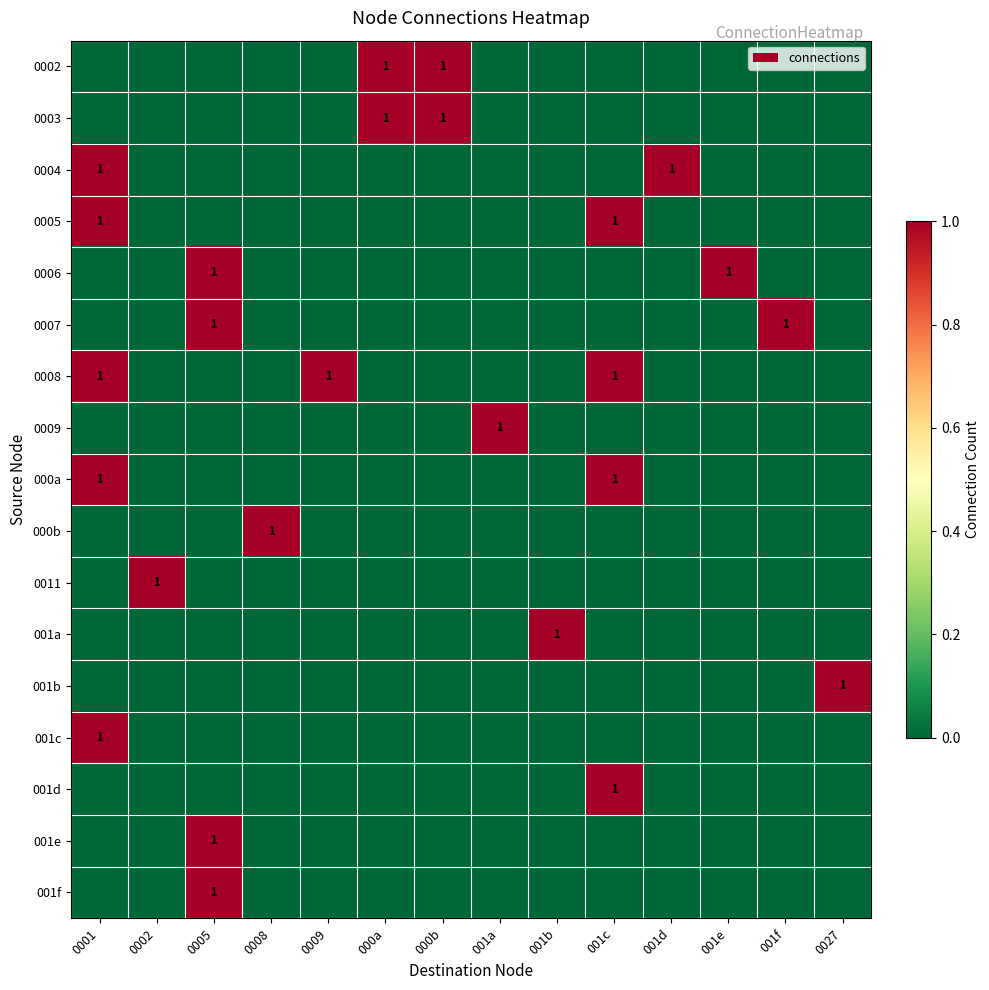

True or false: 0009 has a value of 1 at 001a.

True